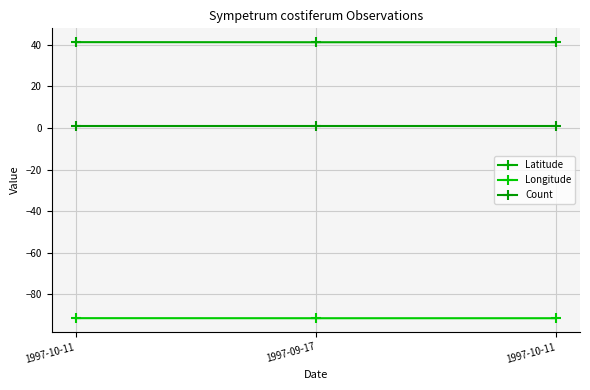

True or false: Count has a value of 1.0 at 1997-09-17.

True